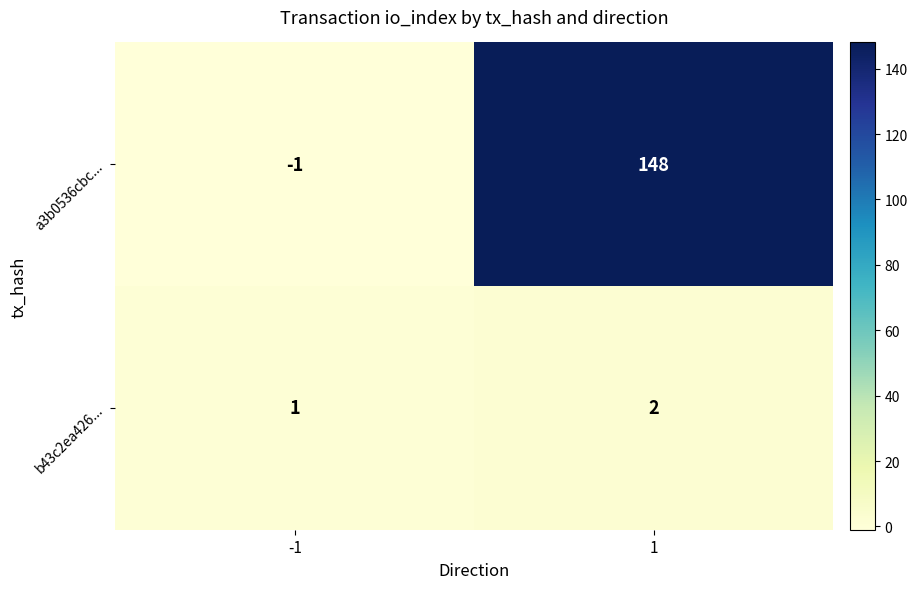

What is the greatest value displayed?

148